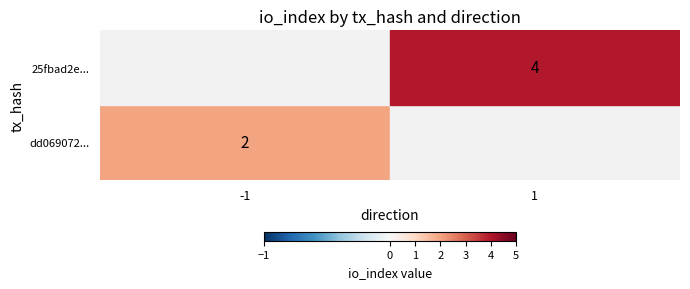

At which label does 25fbad2e6fd63a7ef3a6acbc5b53852b76894e7 reach its peak?

1